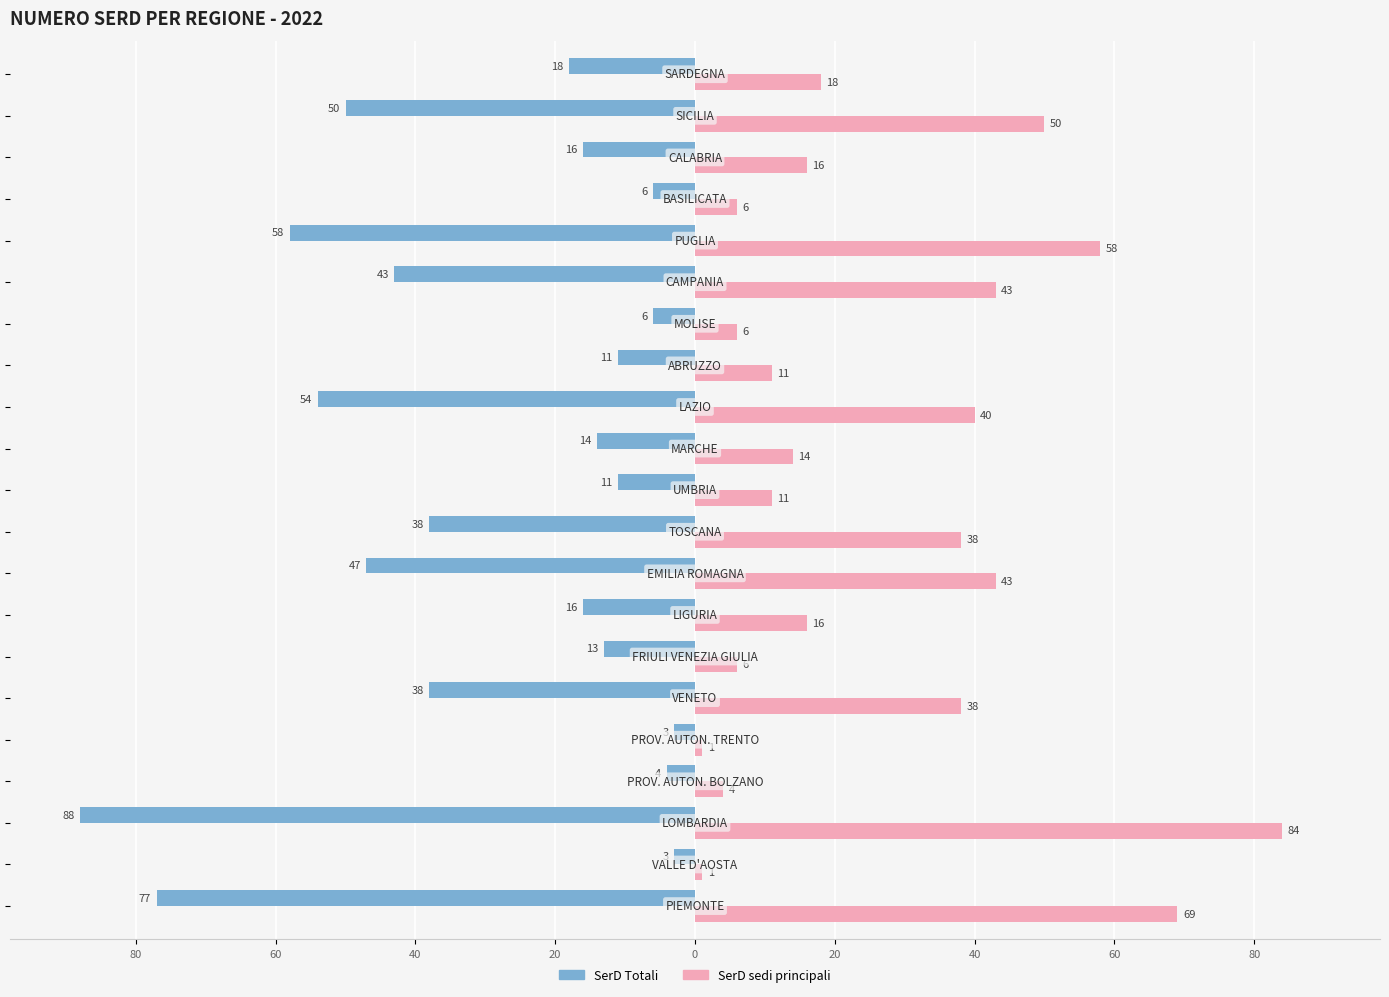

What are all the series names shown in the legend?

SerD Totali, SerD sedi principali